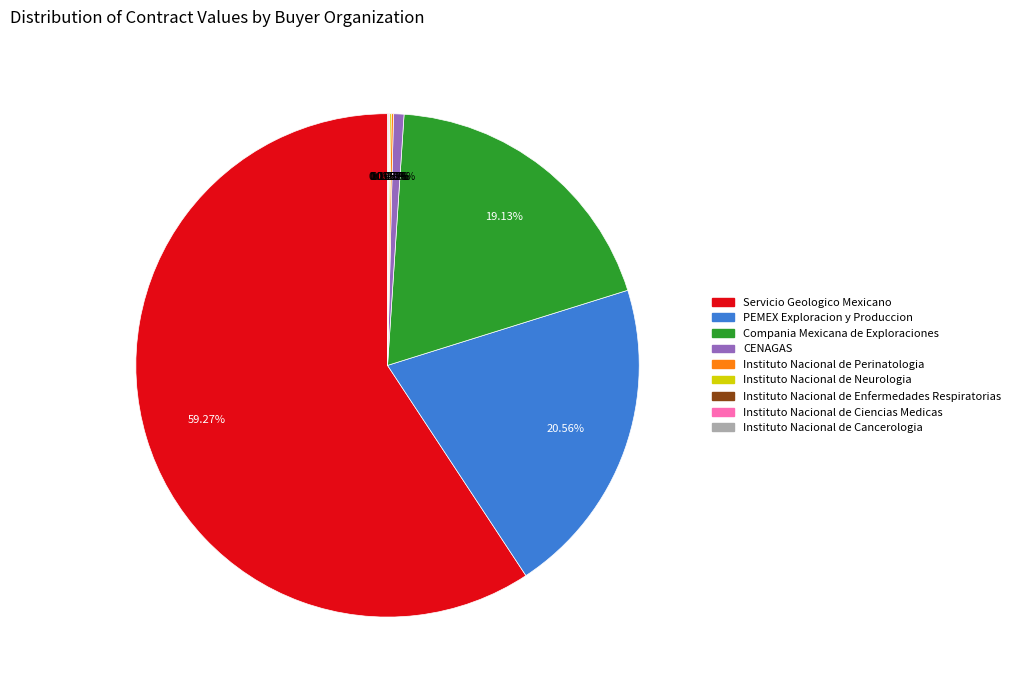

Which category accounts for the majority?

Servicio Geologico Mexicano